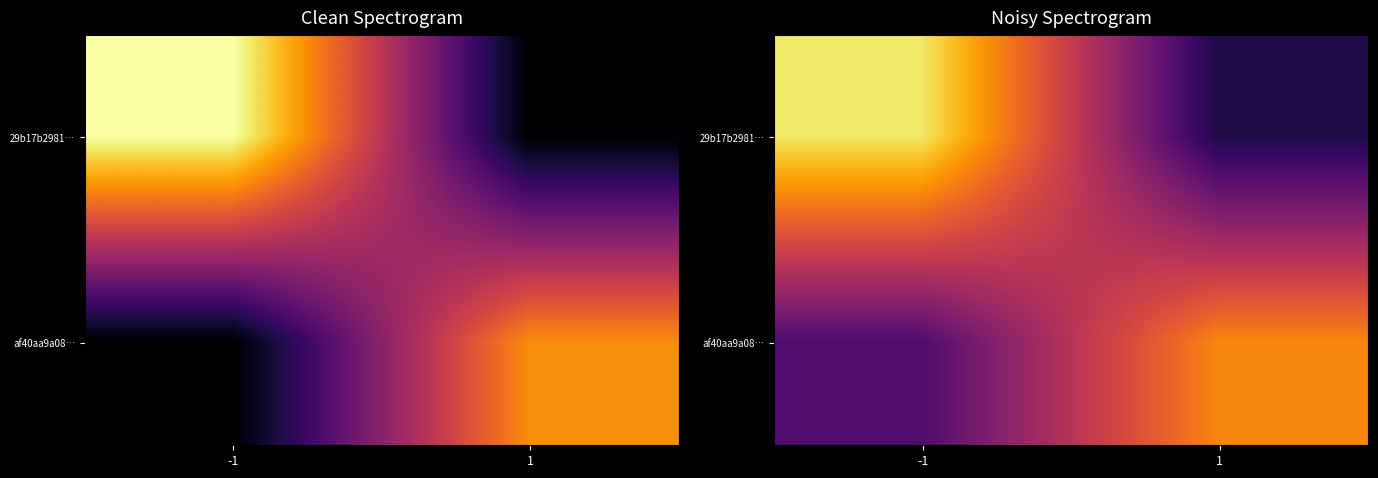

Between -1 and 1, which series saw the biggest shift?

29b17b2981…